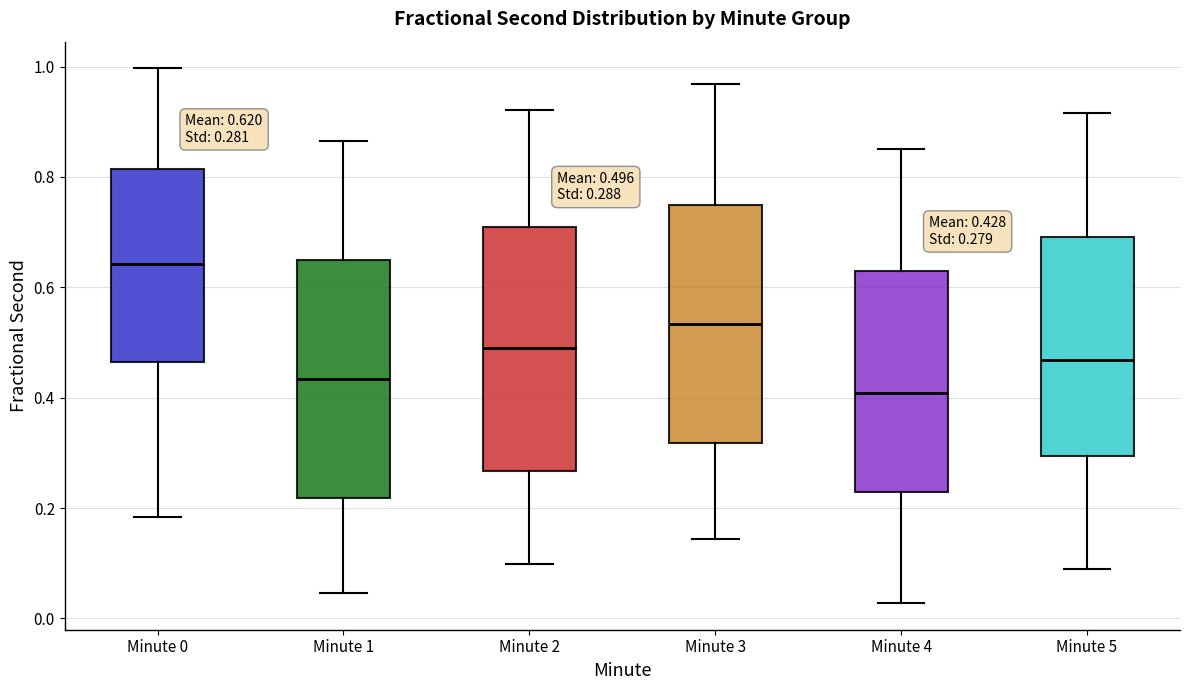

Which box has the lowest median line?

Minute 4